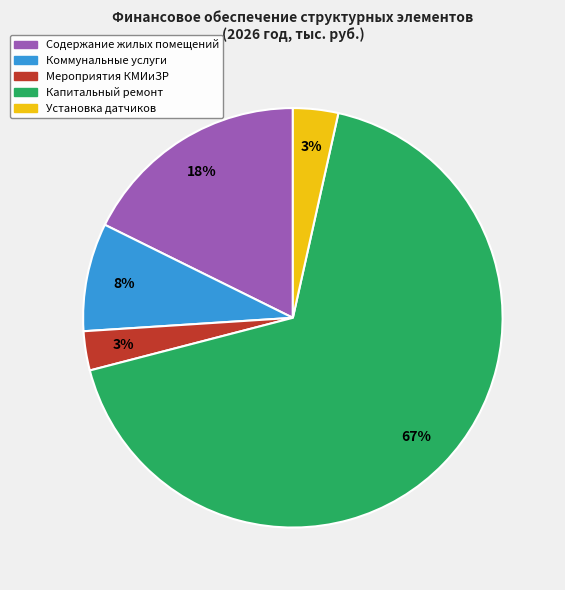

To the nearest percent, what is the average slice percentage?

20%